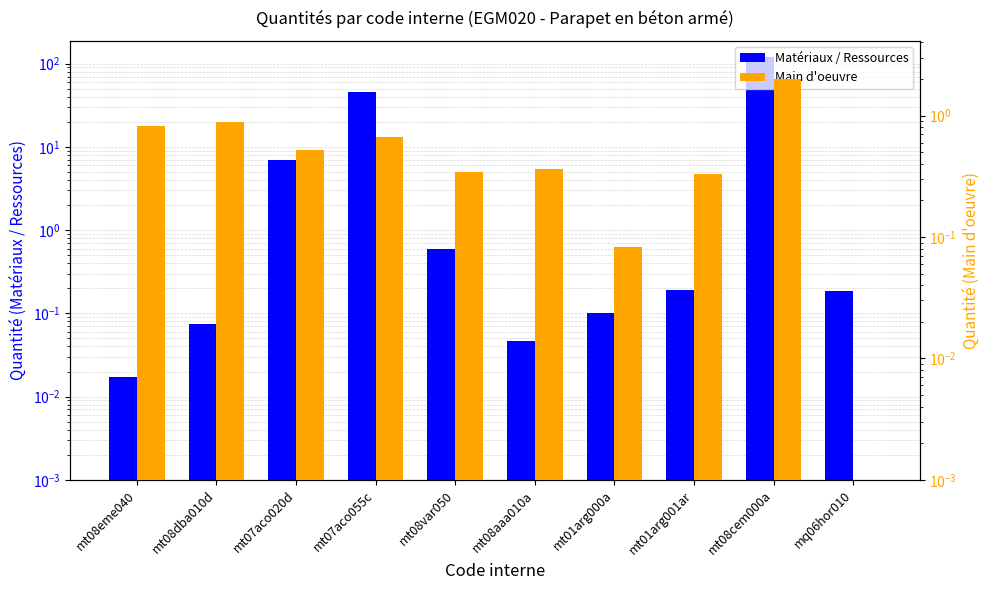

What is the label of the 3rd bar from the left?

mt07aco020d